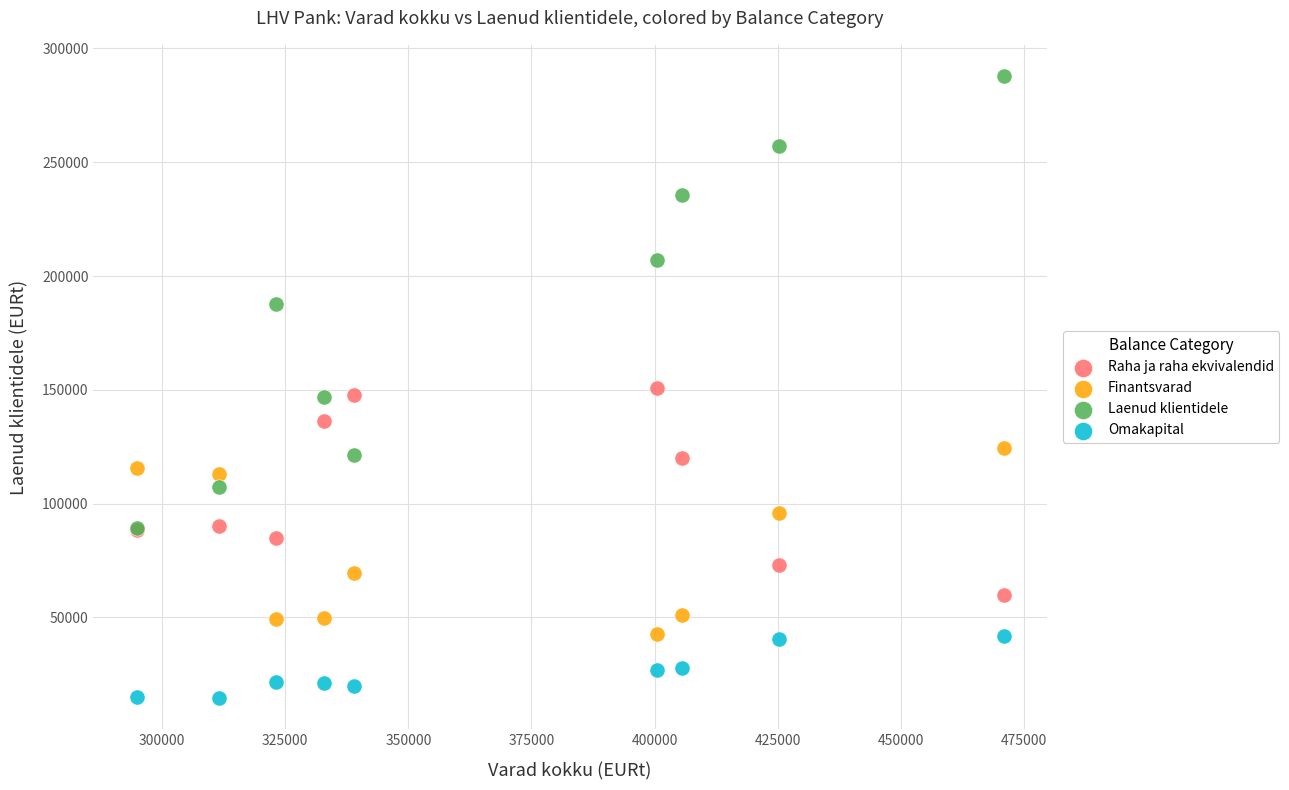

Which series reaches the maximum Y coordinate?

Laenud klientidele